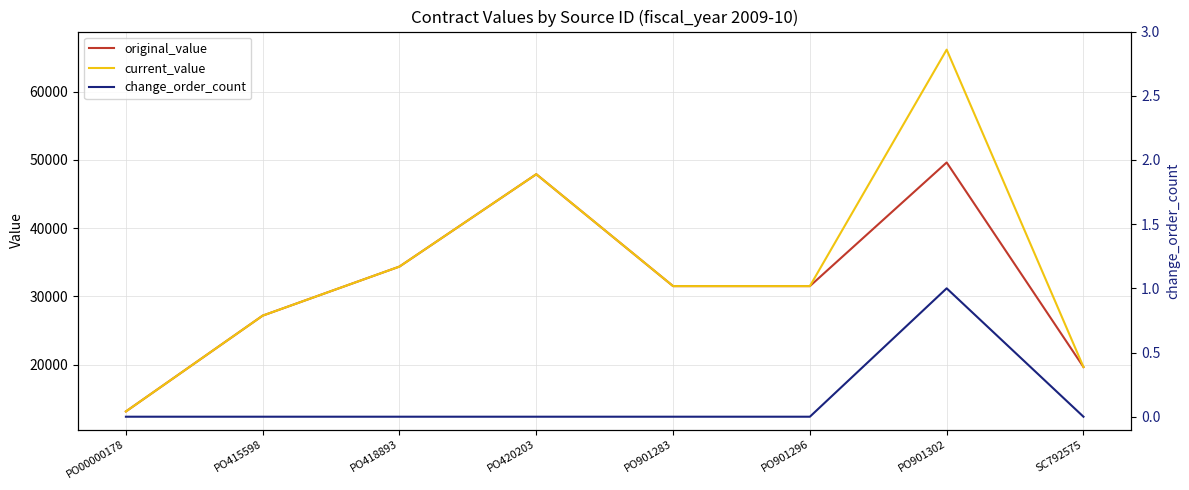

The value of change_order_count at PO901296 is 0.0. True or false?

True